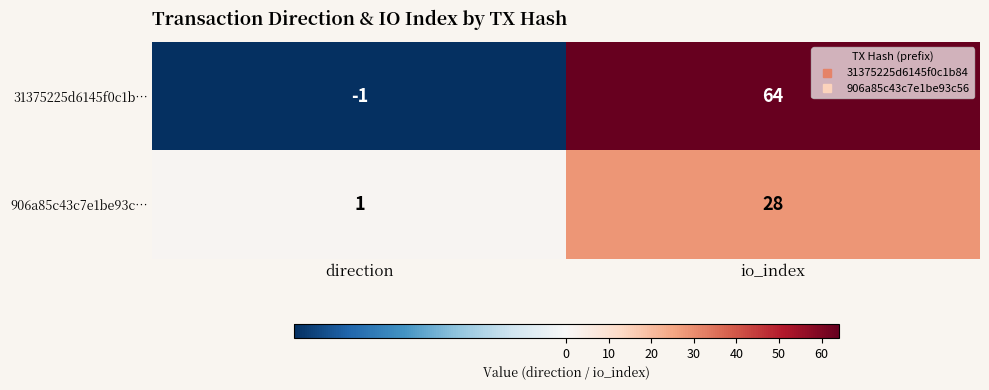

The value of 906a85c43c7e1be93c… at io_index is 40. True or false?

False